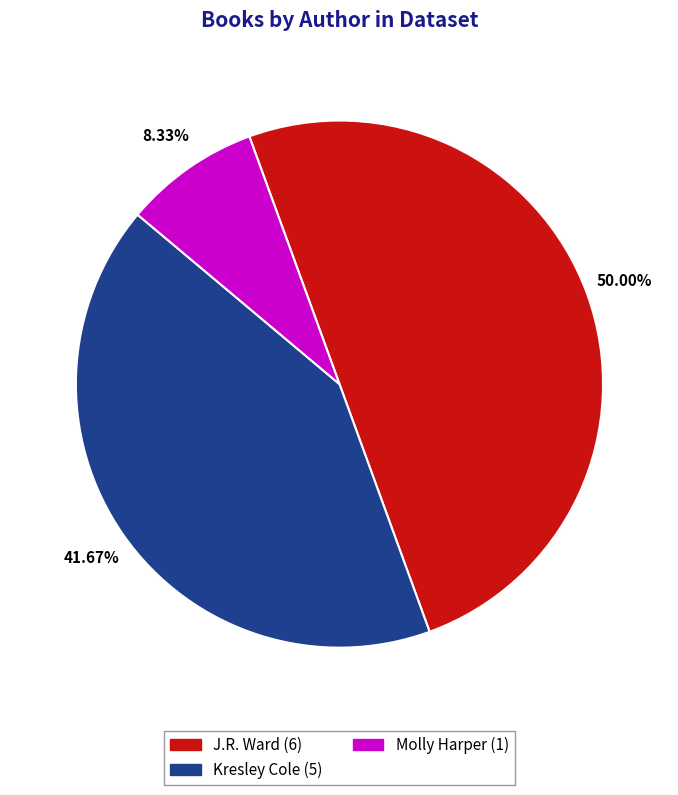

How many segments does this pie chart have?

3